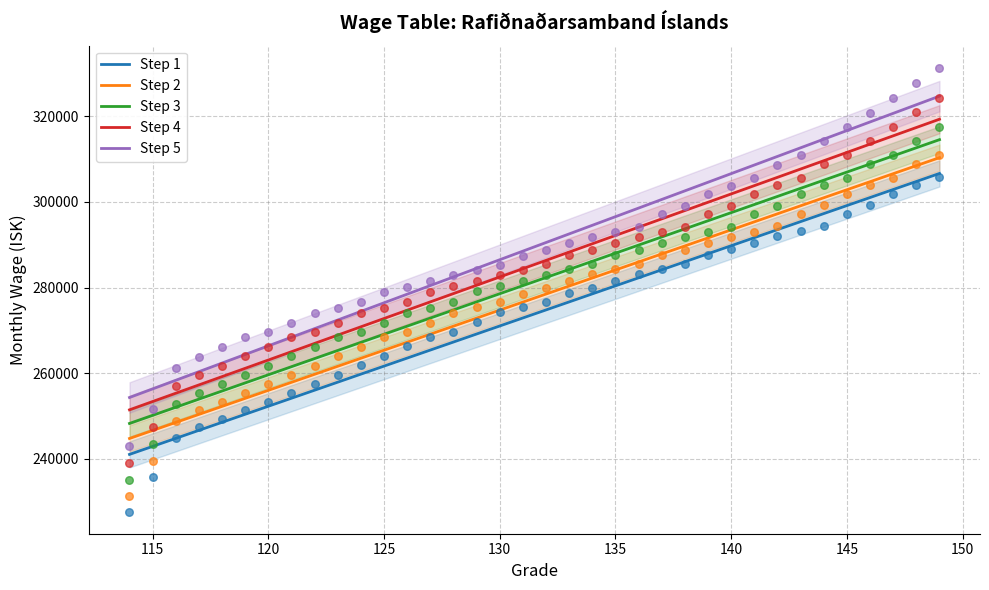

At how many categories does at least one series exceed 248138?

36